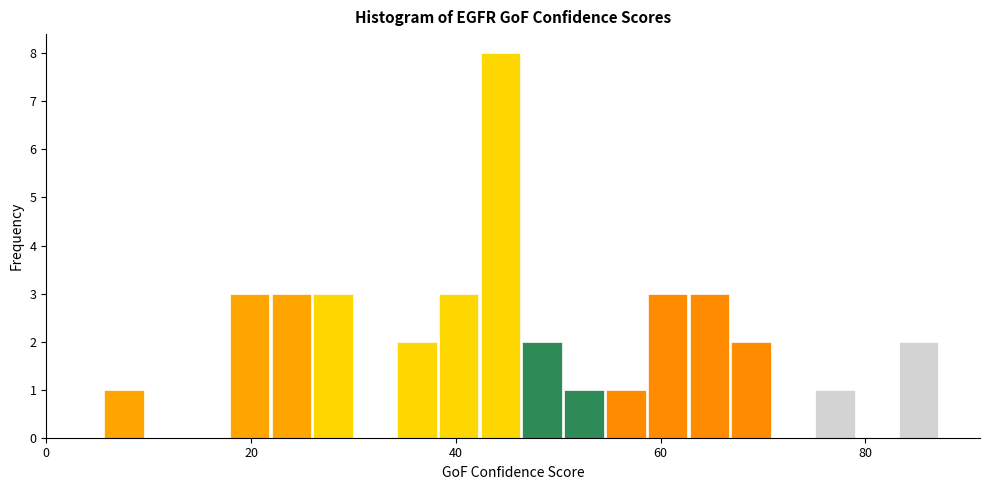

Around what value on the x-axis is the tallest bar? Give the approximate position of its centre, as read against the axis.

44